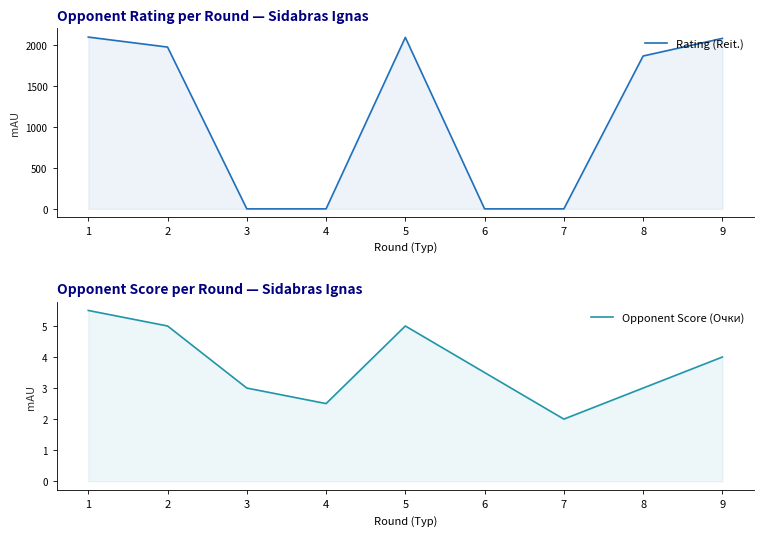

Rank the categories by Rating (Reit.) value from lowest to highest.

3, 4, 6, 7, 8, 2, 9, 5, 1